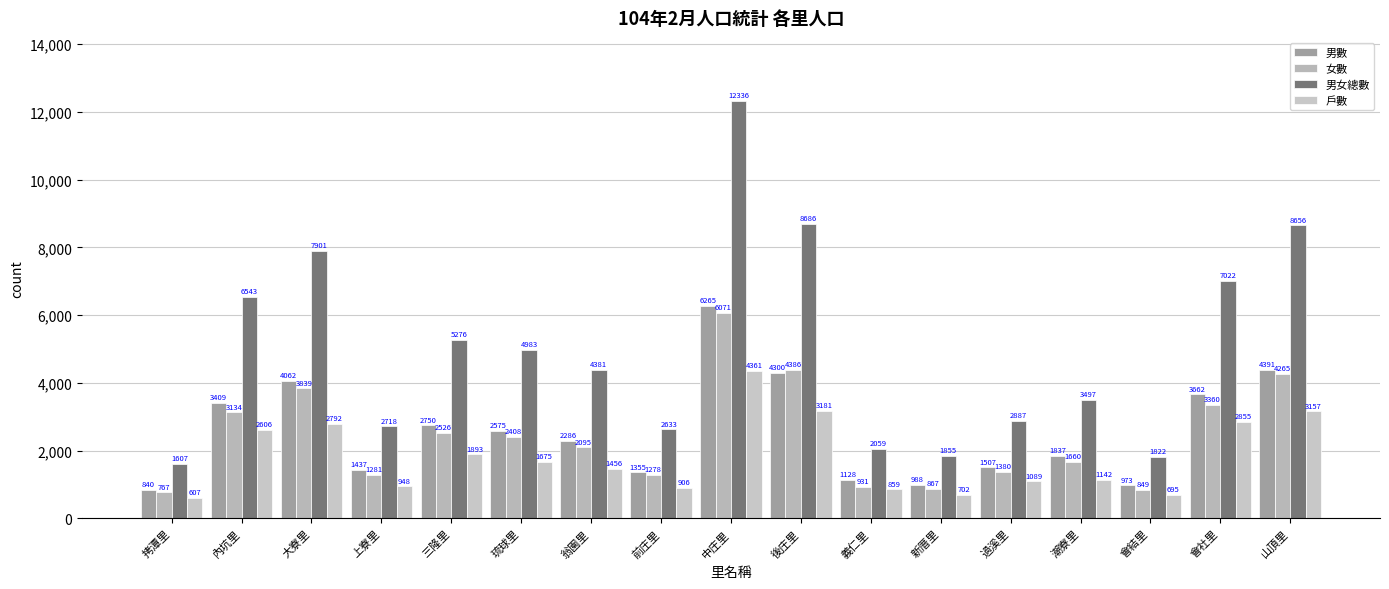

True or false: 戶數 has a value of 5999 at 中庄里.

False